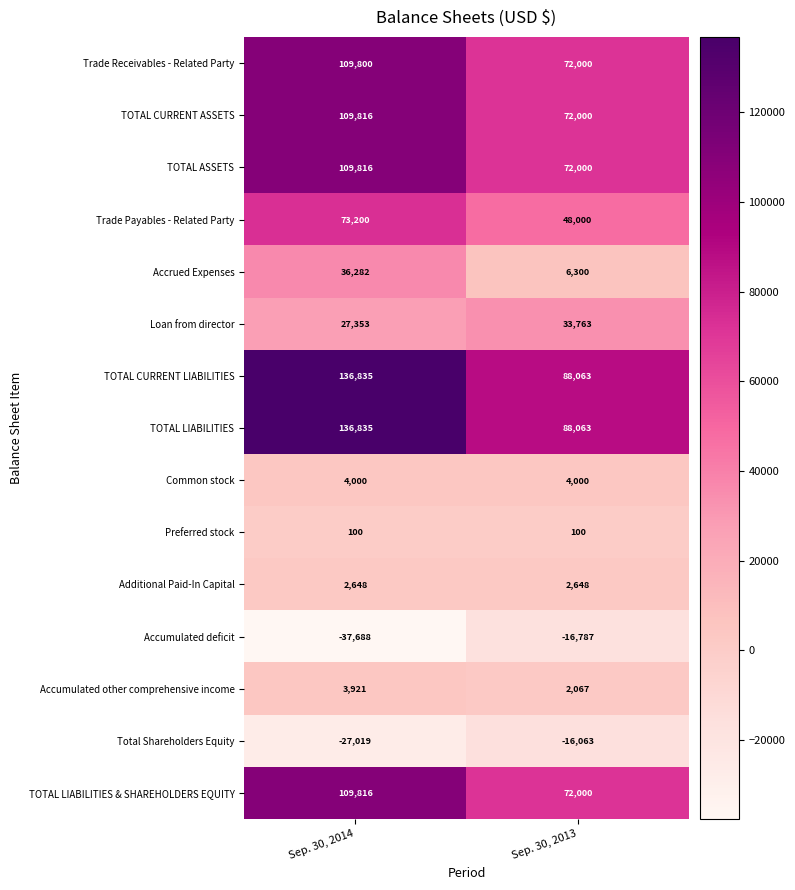

Is the value of TOTAL LIABILITIES at Sep. 30, 2013 greater than the value of Total Shareholders Equity at Sep. 30, 2013?

Yes